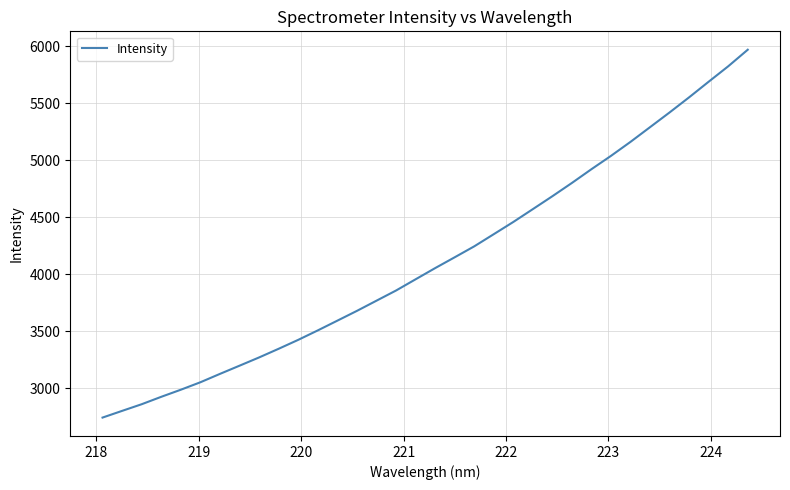

What is the difference between the maximum and minimum values?

3227.8